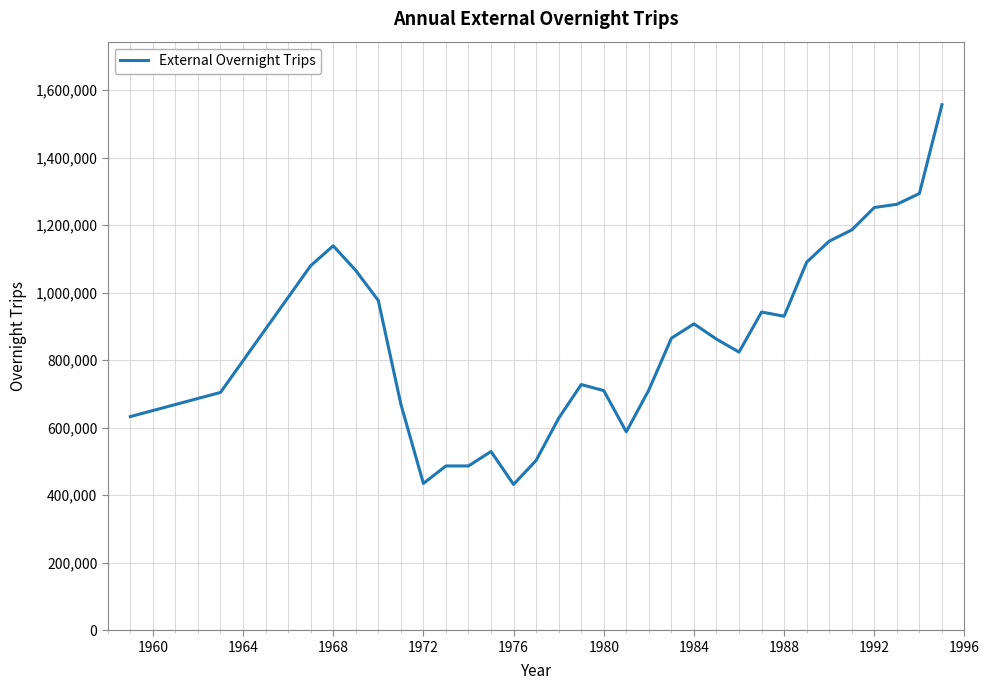

What is the minimum value shown in the chart?

432000